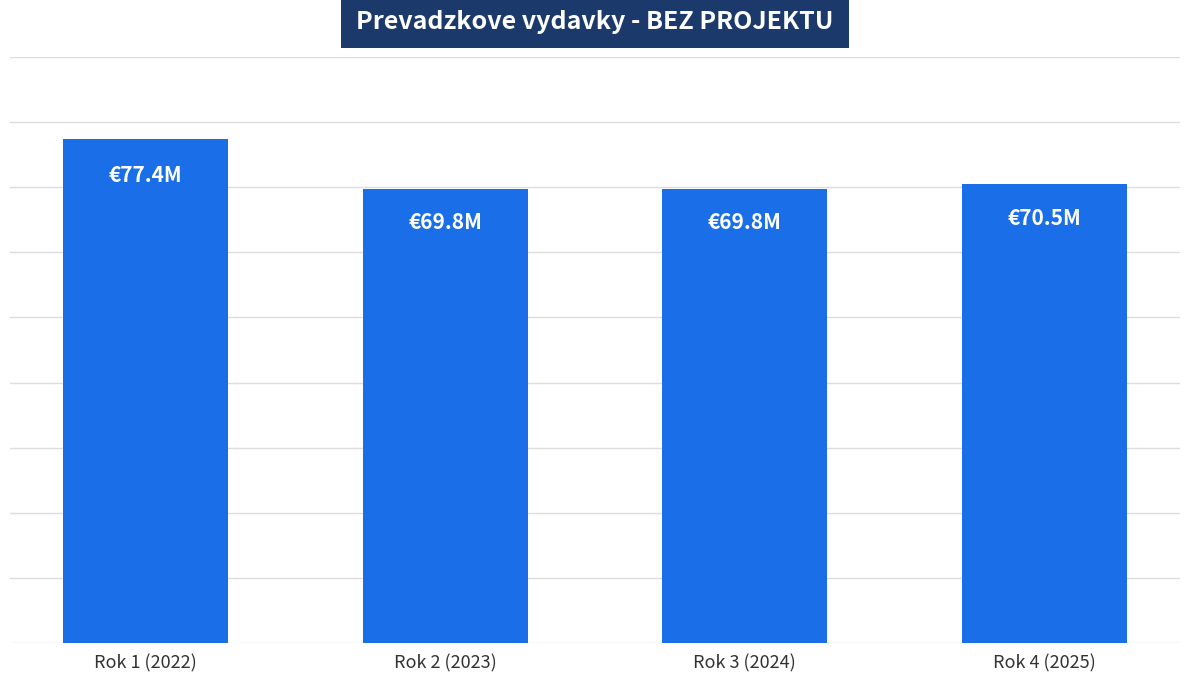

The chart shows a value of 77423396.6 at Rok 1 (2022). True or false?

True